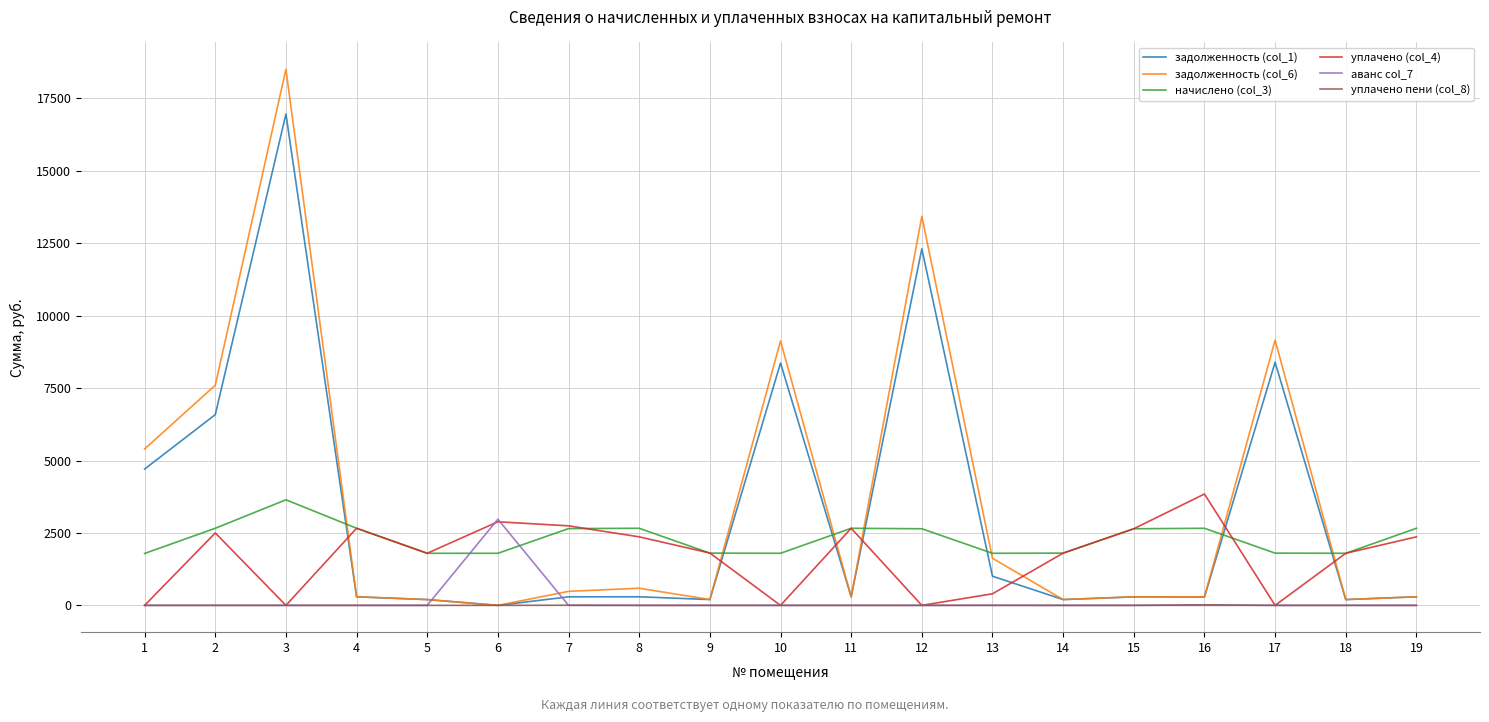

Does the chart have visible grid lines?

Yes